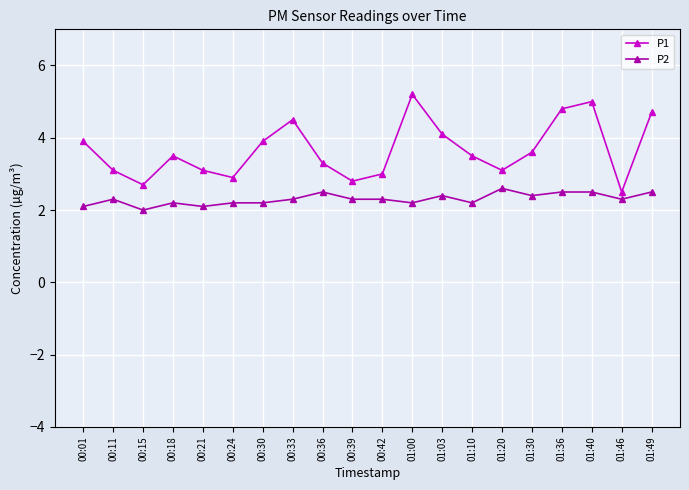

What is the maximum value for P2?

2.6